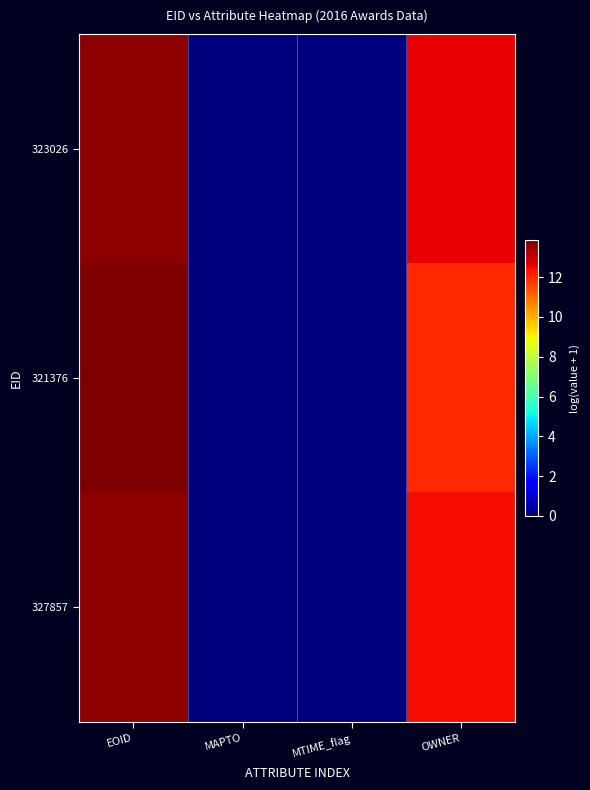

Between MTIME_flag and OWNER, which is larger?

OWNER